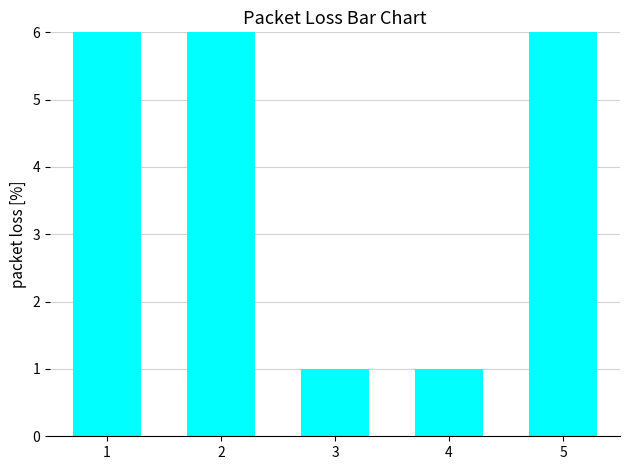

At which label does the data first exceed 6?

1